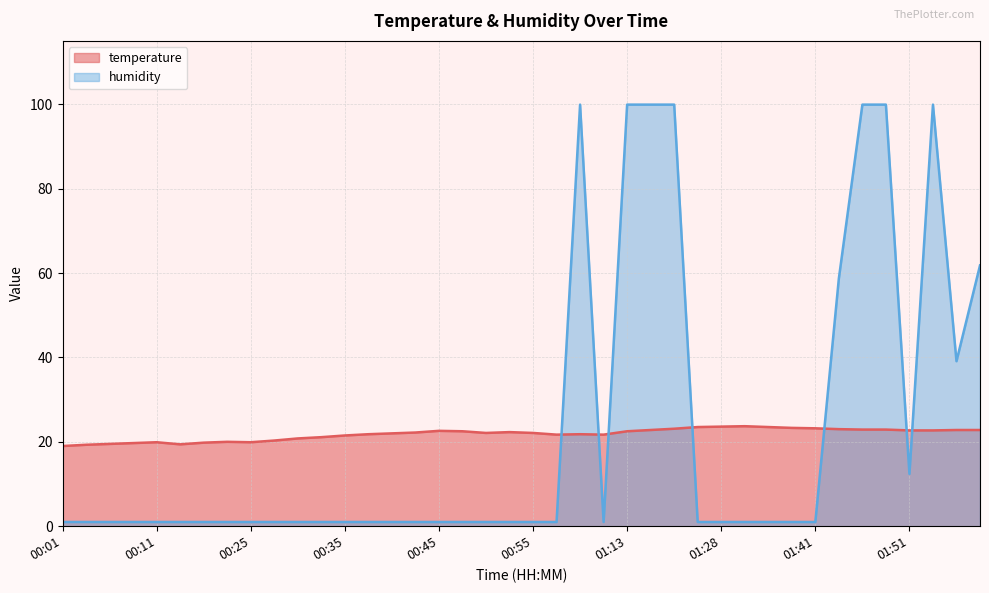

At which category does the chart reach its minimum across all series?

00:01